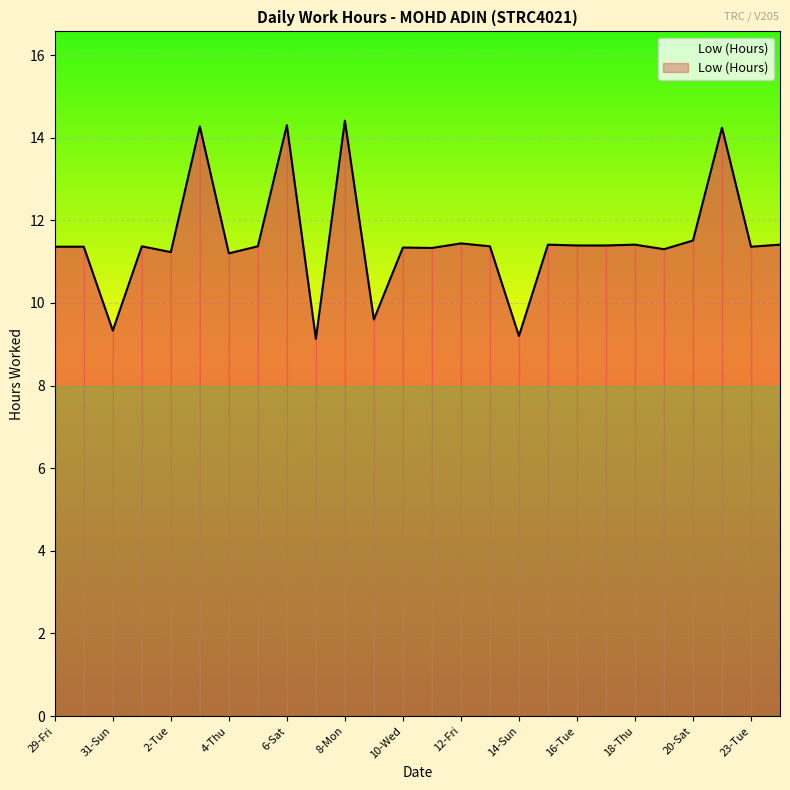

What is the greatest value displayed?

14.4